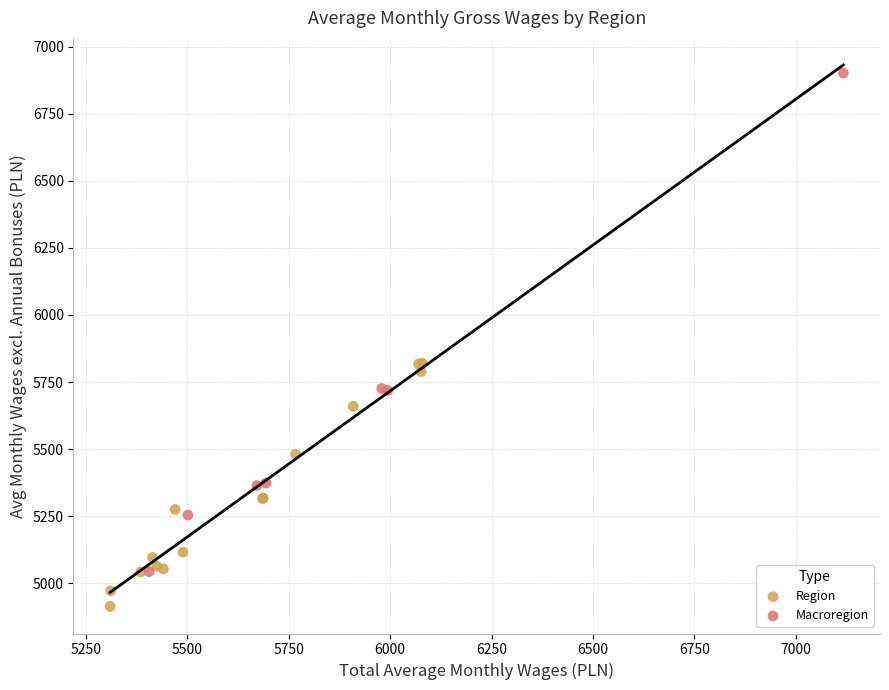

Which series reaches the minimum Y coordinate?

Region